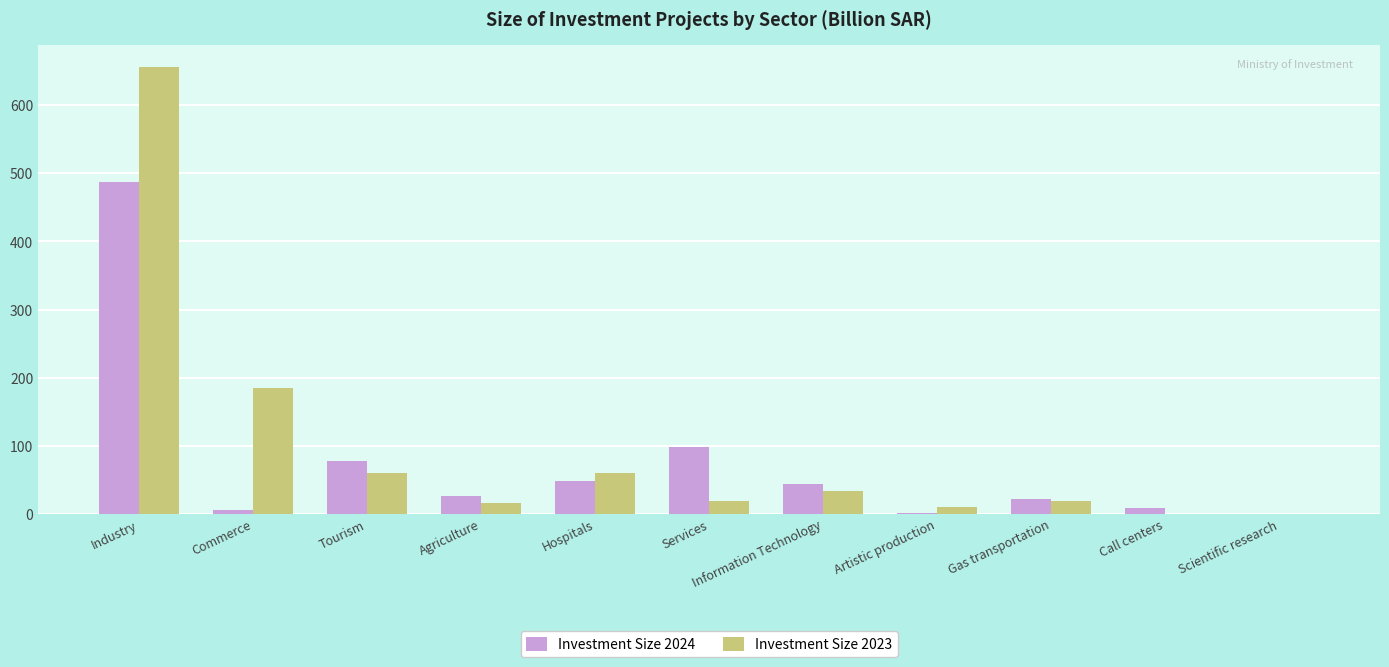

Is it true that Investment Size 2023 equals 19.0 at Gas transportation?

True